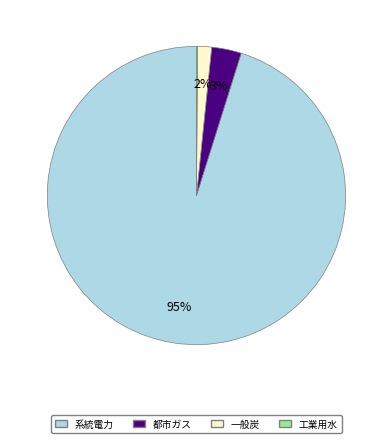

Is it true that 系統電力 is 89% of the pie?

False